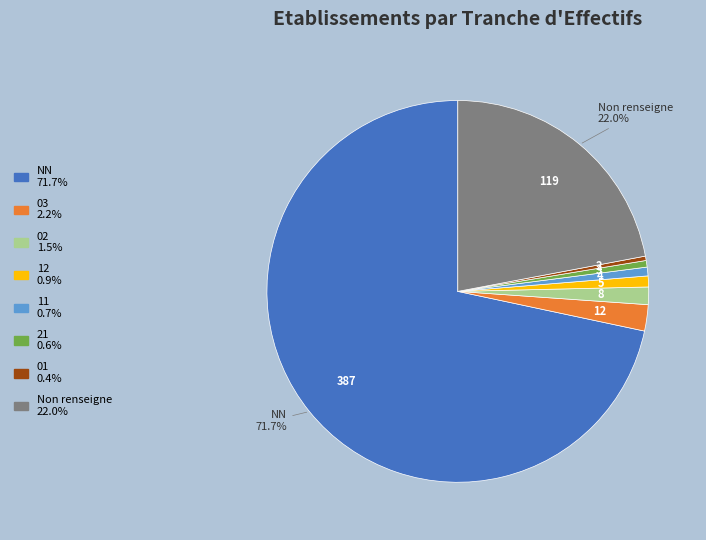

Does any single category account for the majority?

Yes